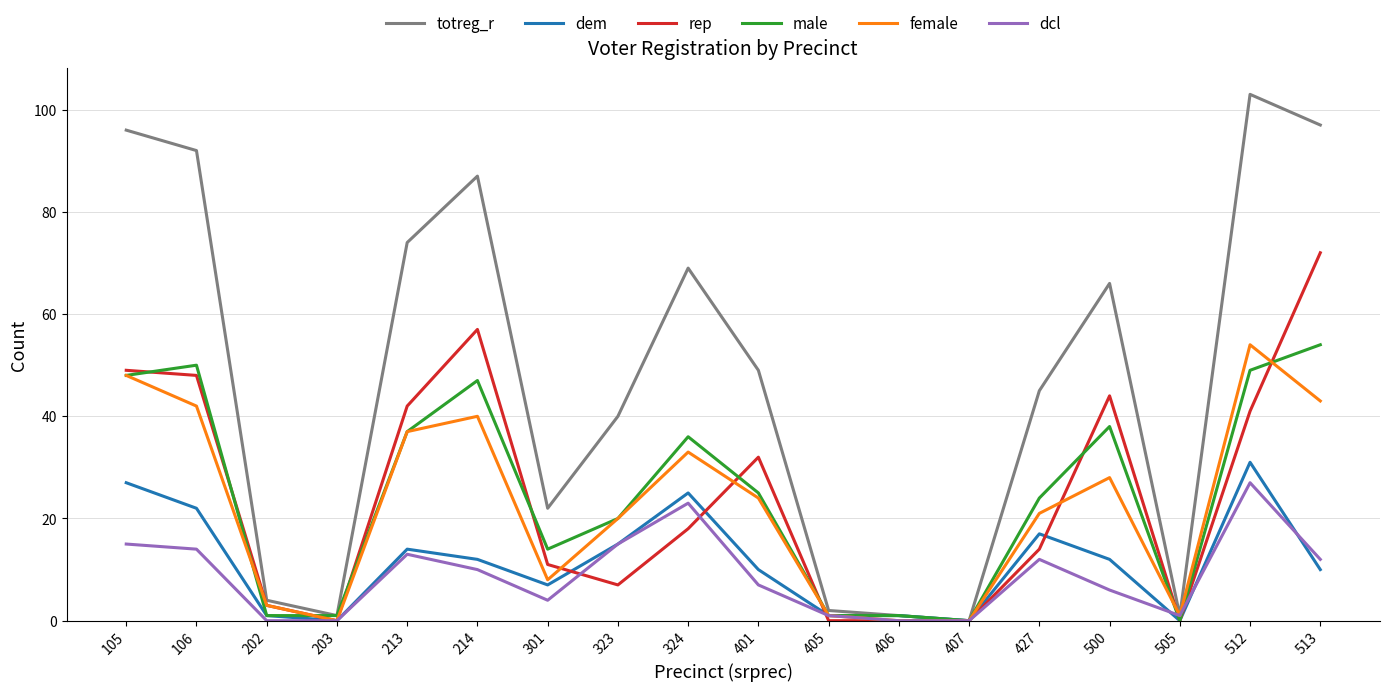

True or false: female has more than 1 points higher than both neighbors.

True